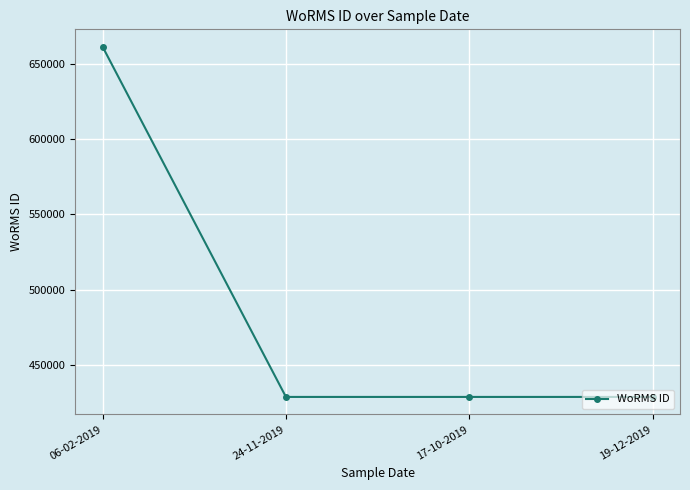

Count the values in the range 428522 to 661559.

4